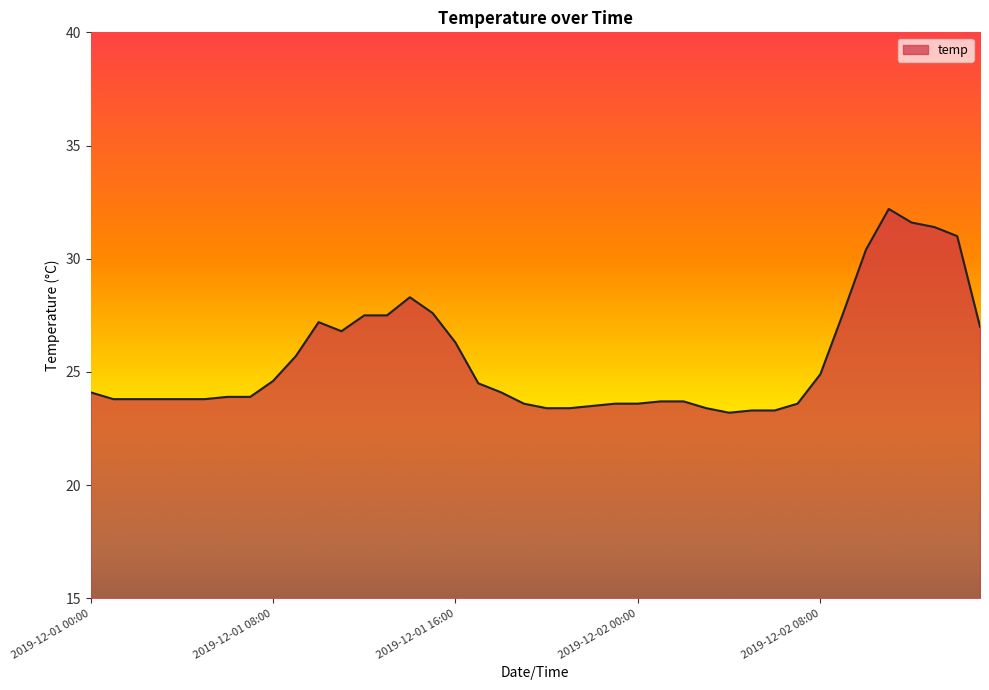

What is the greatest value displayed?

32.2